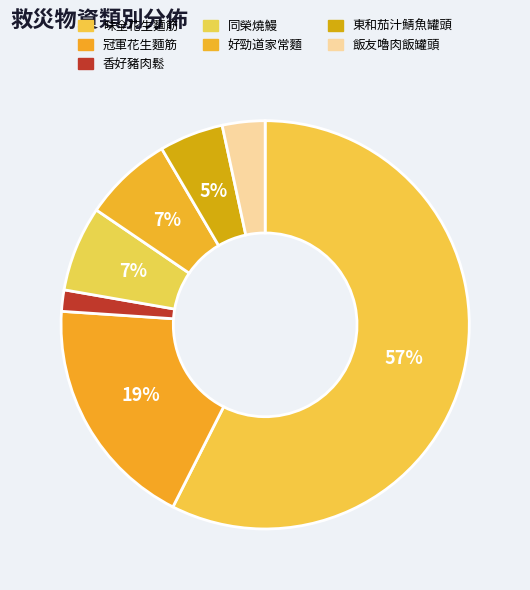

How many segments does this pie chart have?

7